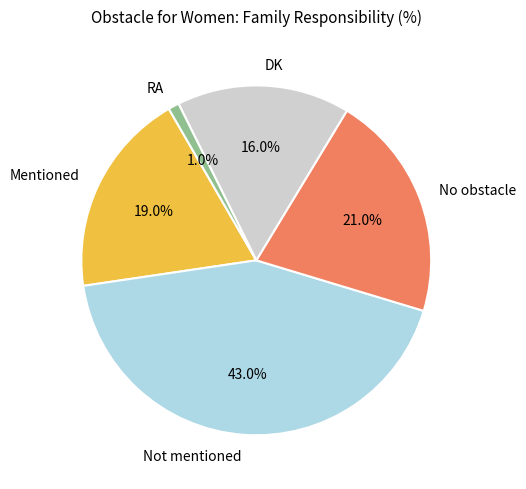

The No obstacle slice represents 32% of the pie. True or false?

False